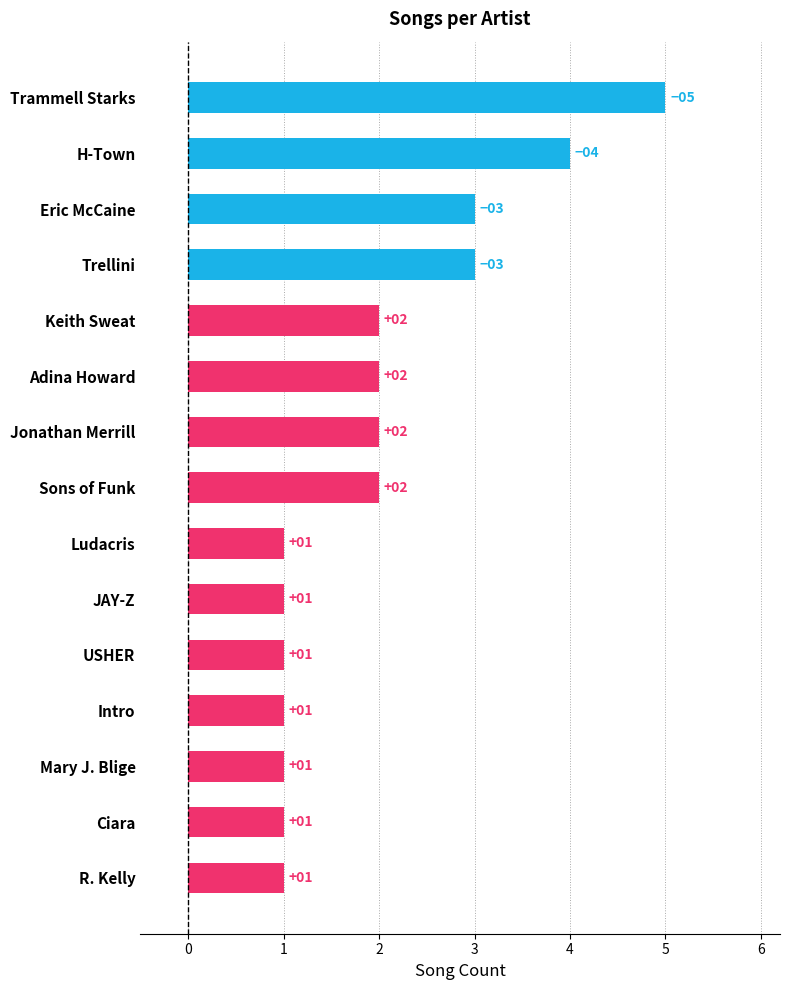

Reading top to bottom, what are all the values shown in this chart?

5	4	3	3	2	2	2	2	1	1	1	1	1	1	1